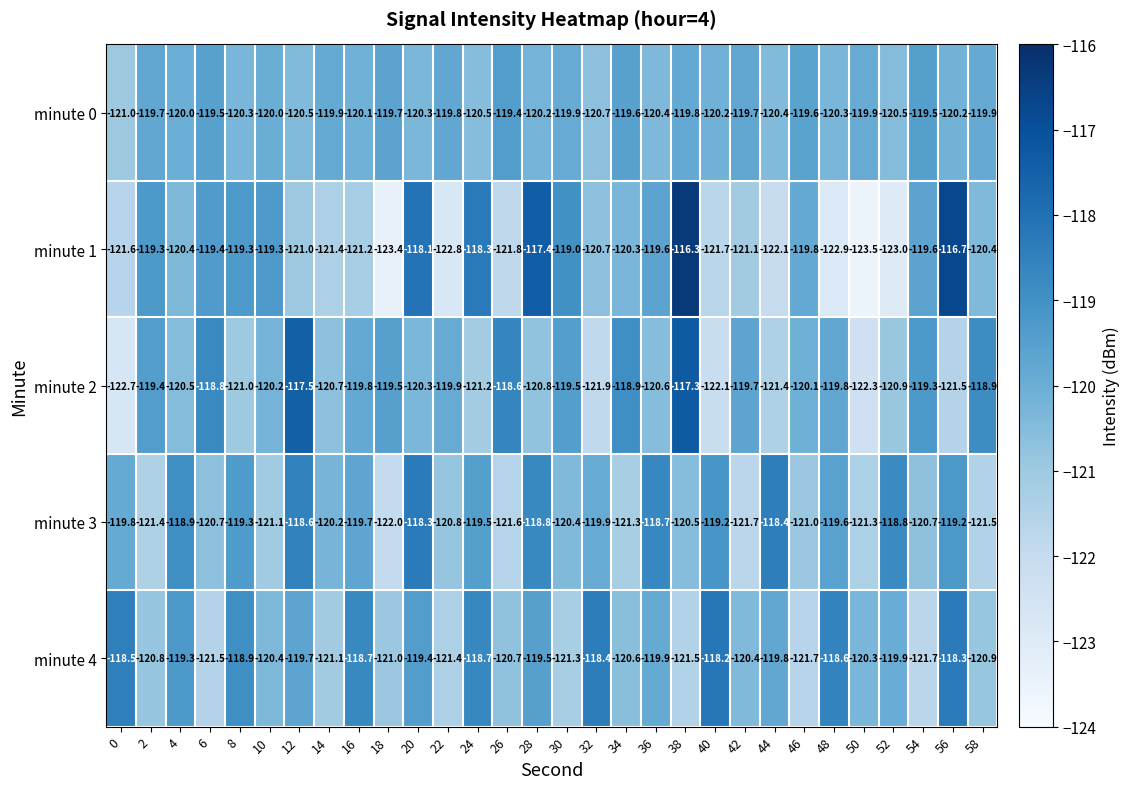

At which label does minute 2 reach its peak?

38